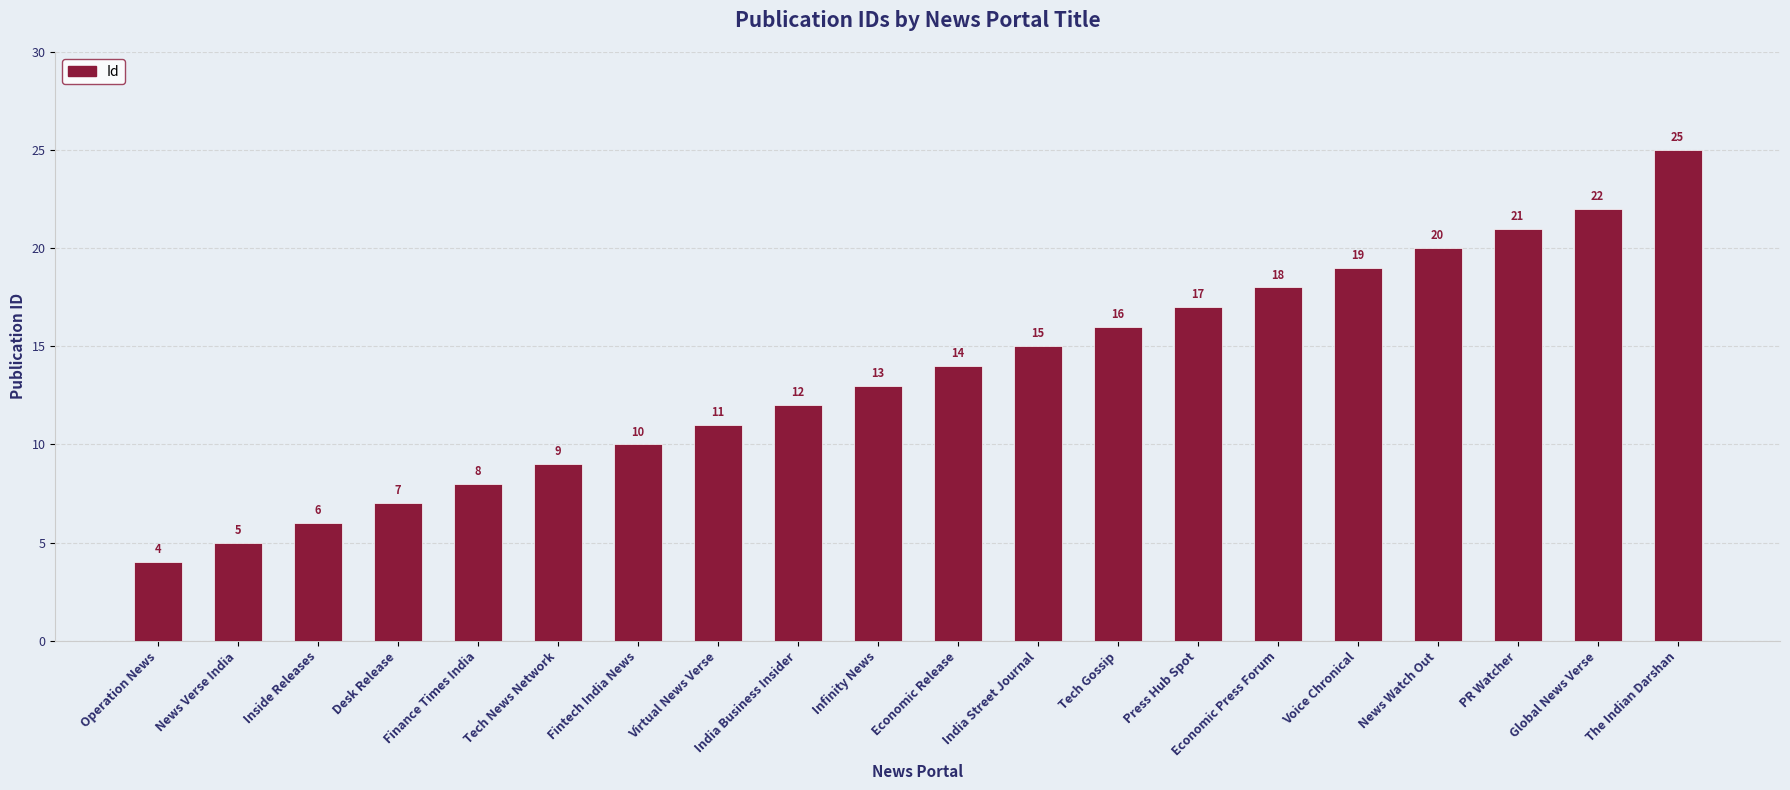

What is the maximum value shown in the chart?

25